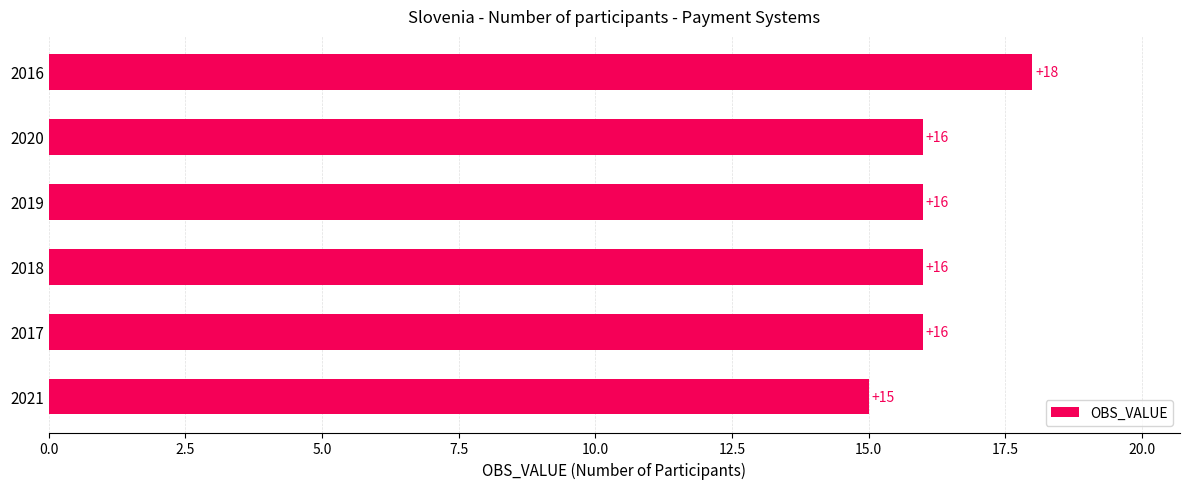

What is the ratio of the value at 2019 to the value at 2021?

1.1